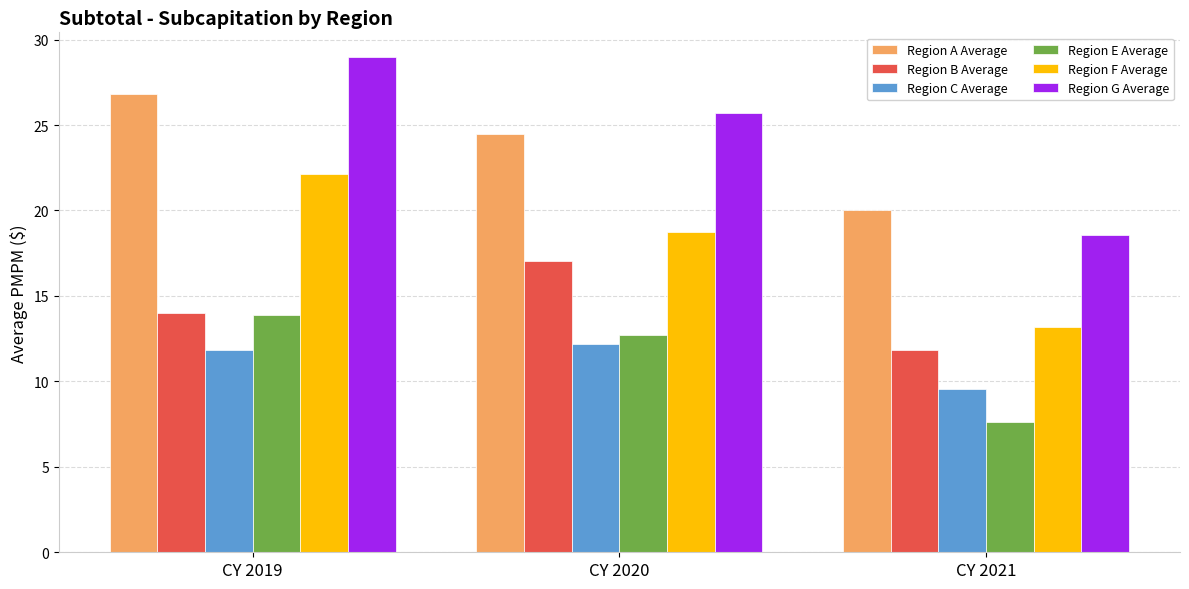

Reading left to right, transcribe all the data shown in this chart.

Region A Average: CY 2019=26.8	CY 2020=24.5	CY 2021=20.0
Region B Average: CY 2019=14.0	CY 2020=17.0	CY 2021=11.8
Region C Average: CY 2019=11.8	CY 2020=12.2	CY 2021=9.5
Region E Average: CY 2019=13.9	CY 2020=12.7	CY 2021=7.6
Region F Average: CY 2019=22.2	CY 2020=18.7	CY 2021=13.2
Region G Average: CY 2019=29.0	CY 2020=25.7	CY 2021=18.6